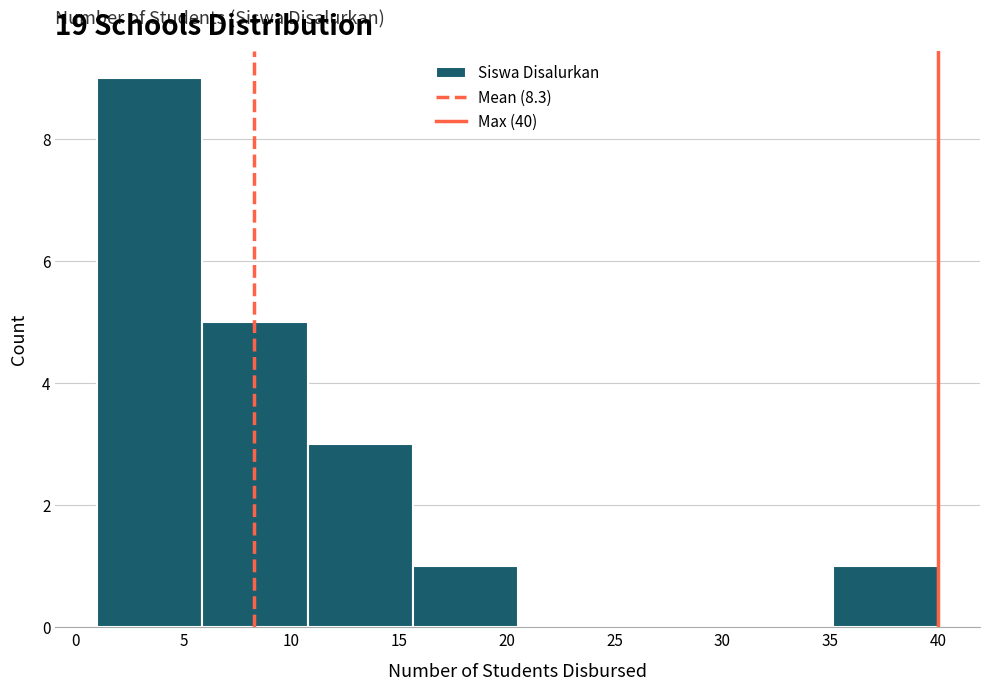

Reading left to right, transcribe this chart: for each bar, give the range it covers on the x-axis and its height. Neither the bar edges nor the heights are printed on the chart, so give them approximately, as read against the axes.

1.0 to 6.0: 9
6.0 to 11.0: 5
11.0 to 15.5: 3
15.5 to 20.5: 1
20.5 to 25.5: 0
25.5 to 30.5: 0
30.5 to 35.0: 0
35.0 to 40.0: 1